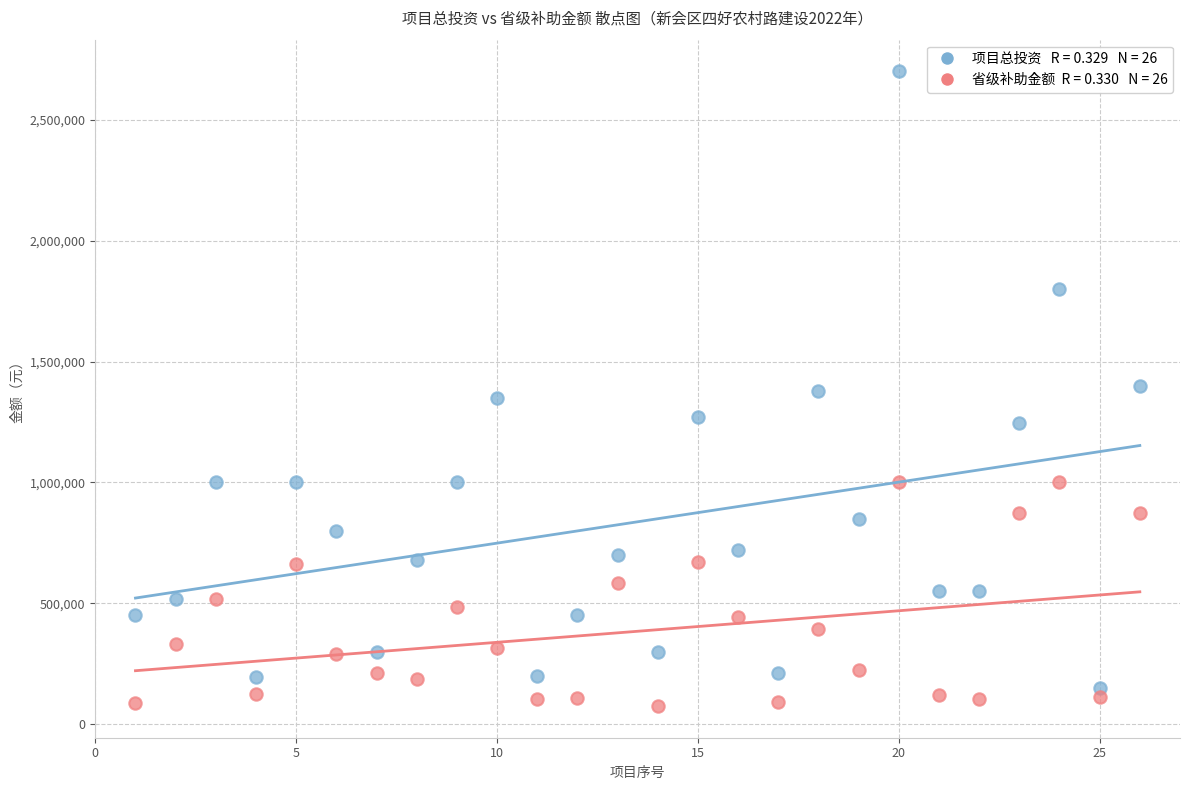

Across all data points, what is the range of X values (max minus min)?

25